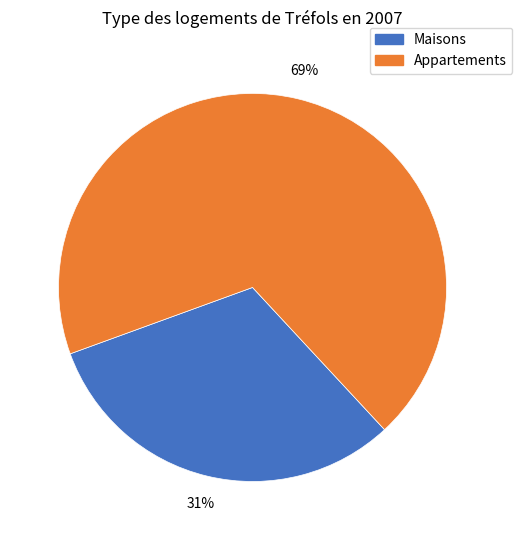

Is there a majority slice in this chart?

Yes